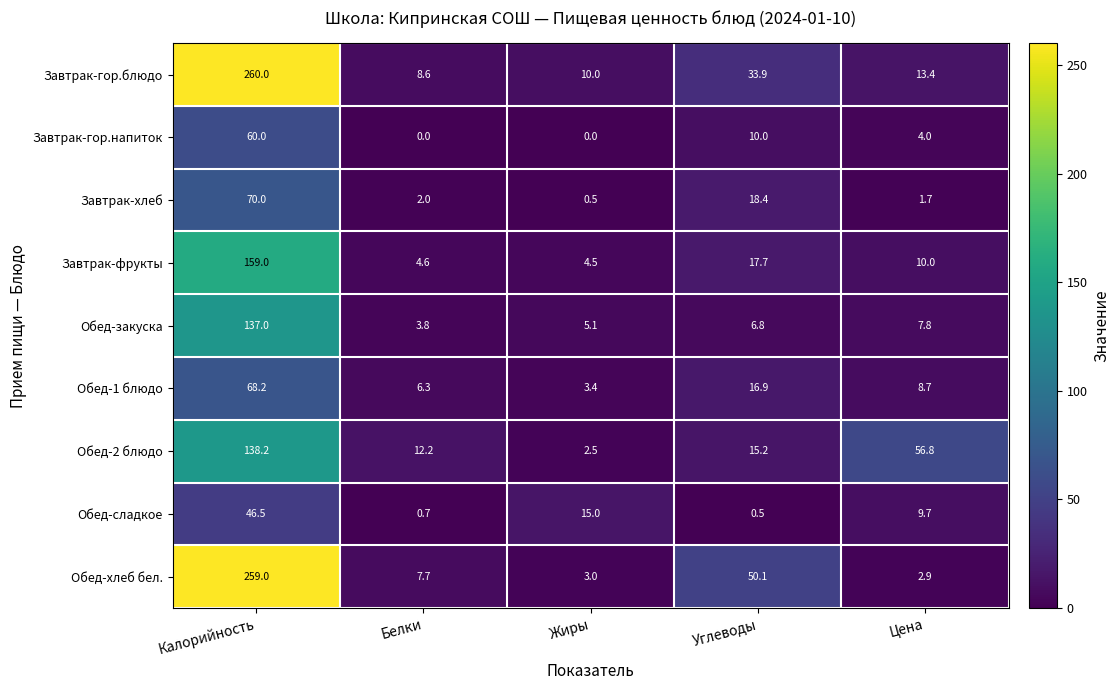

The value of Завтрак-фрукты at Углеводы is 24.2. True or false?

False